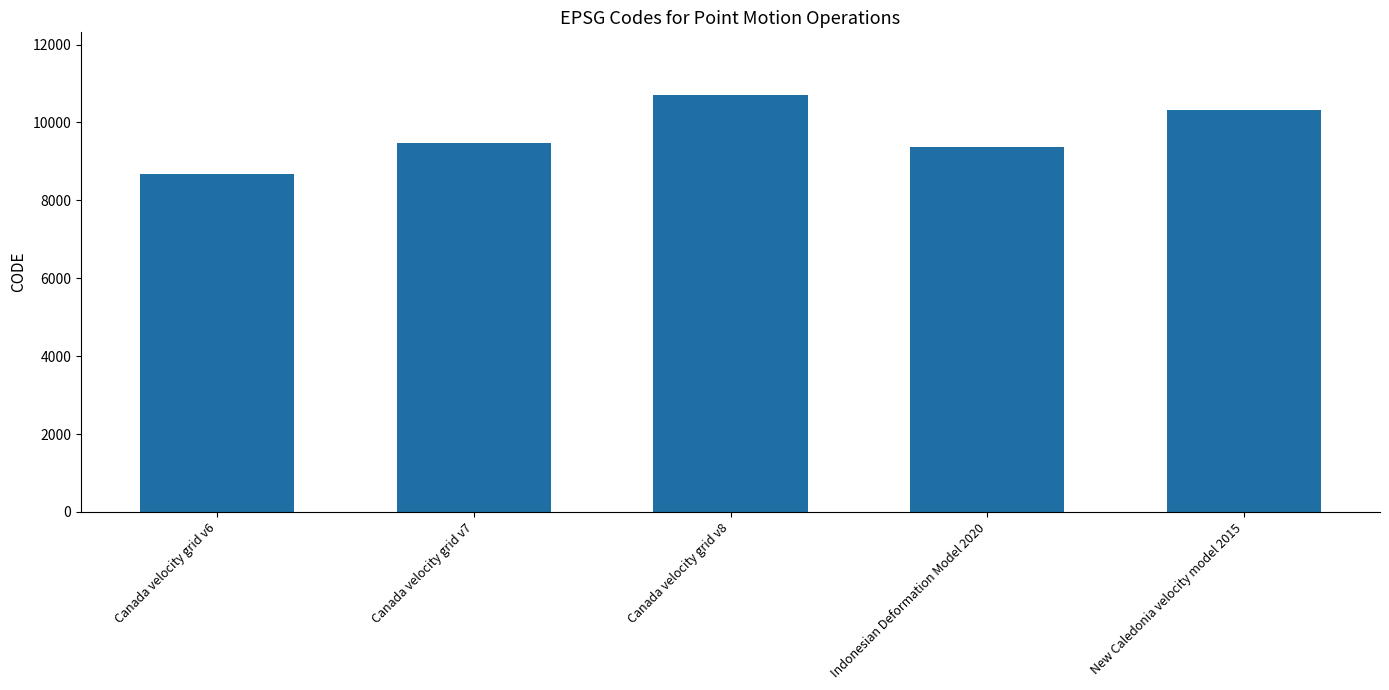

The value at Canada velocity grid v8 is 10707. True or false?

True